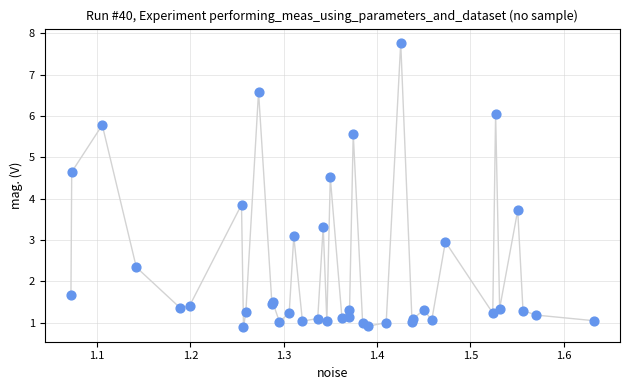

What Y value in the scatter plot is closest to 4?

3.9